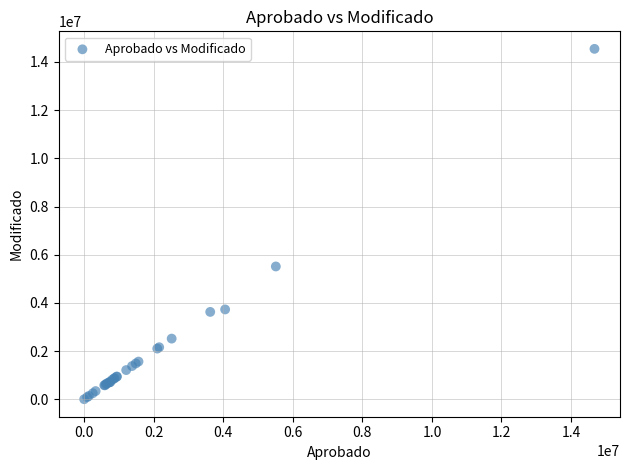

What Y value in the scatter plot is closest to 7272844?

5511237.7